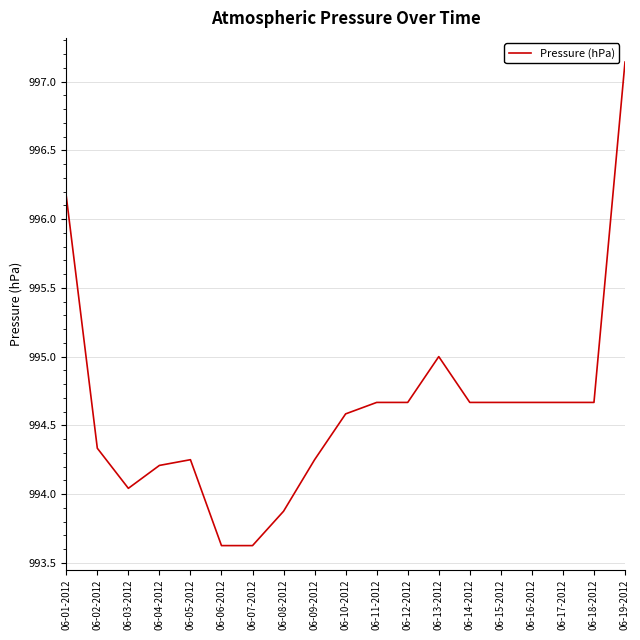

Is it true that the value at 06-08-2012 is 1328.3?

False